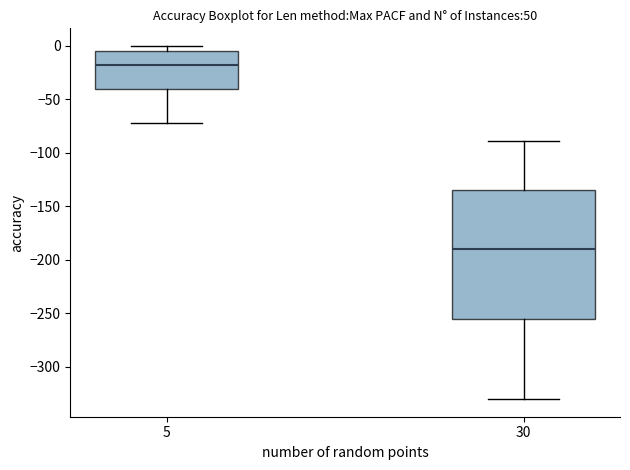

Reading left to right, read every box against the y-axis: the position of its median line, the range the box covers, and the ends of its whiskers. The values are not printed on the chart, so give them approximately, as read against the axis.

5: median -20, box -40 to -5, whiskers -70 to 0
30: median -190, box -255 to -135, whiskers -330 to -90